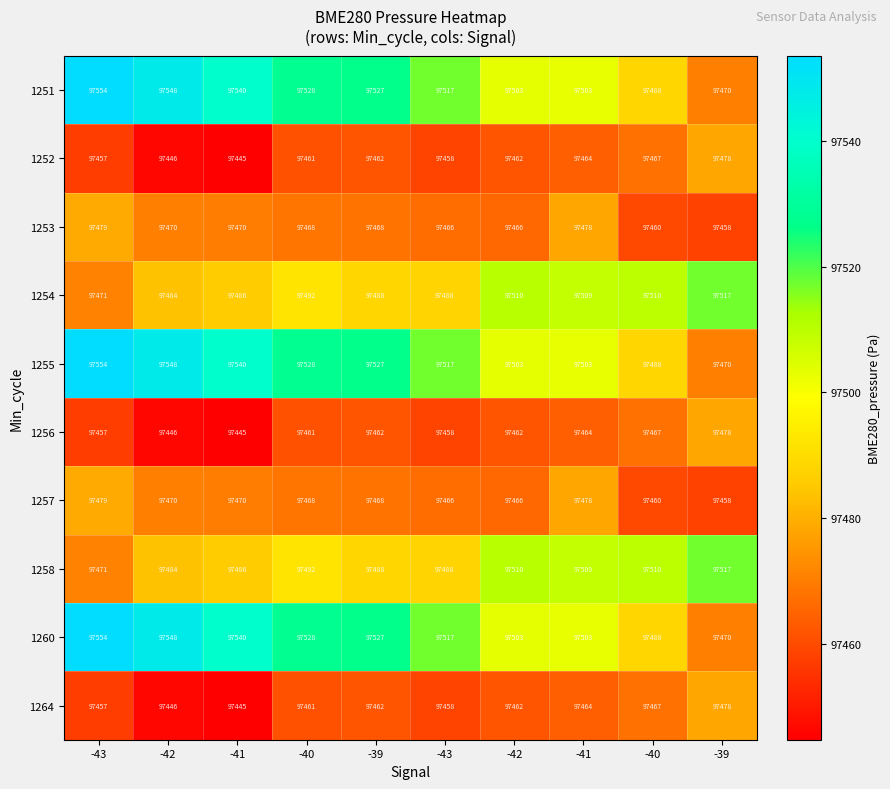

Reading left to right, what are all the values shown in this chart?

1251: -43=97554.0	-42=97548.0	-41=97540.0	-40=97528.0	-39=97527.0	-43=97517.0	-42=97503.0	-41=97503.0	-40=97488.0	-39=97470.0
1252: -43=97457.0	-42=97446.0	-41=97445.0	-40=97461.0	-39=97462.0	-43=97458.0	-42=97462.0	-41=97464.0	-40=97467.0	-39=97478.0
1253: -43=97479.0	-42=97470.0	-41=97470.0	-40=97468.0	-39=97468.0	-43=97466.0	-42=97466.0	-41=97478.0	-40=97460.0	-39=97458.0
1254: -43=97471.0	-42=97484.0	-41=97486.0	-40=97492.0	-39=97488.0	-43=97488.0	-42=97510.0	-41=97509.0	-40=97510.0	-39=97517.0
1255: -43=97554.0	-42=97548.0	-41=97540.0	-40=97528.0	-39=97527.0	-43=97517.0	-42=97503.0	-41=97503.0	-40=97488.0	-39=97470.0
1256: -43=97457.0	-42=97446.0	-41=97445.0	-40=97461.0	-39=97462.0	-43=97458.0	-42=97462.0	-41=97464.0	-40=97467.0	-39=97478.0
1257: -43=97479.0	-42=97470.0	-41=97470.0	-40=97468.0	-39=97468.0	-43=97466.0	-42=97466.0	-41=97478.0	-40=97460.0	-39=97458.0
1258: -43=97471.0	-42=97484.0	-41=97486.0	-40=97492.0	-39=97488.0	-43=97488.0	-42=97510.0	-41=97509.0	-40=97510.0	-39=97517.0
1260: -43=97554.0	-42=97548.0	-41=97540.0	-40=97528.0	-39=97527.0	-43=97517.0	-42=97503.0	-41=97503.0	-40=97488.0	-39=97470.0
1264: -43=97457.0	-42=97446.0	-41=97445.0	-40=97461.0	-39=97462.0	-43=97458.0	-42=97462.0	-41=97464.0	-40=97467.0	-39=97478.0